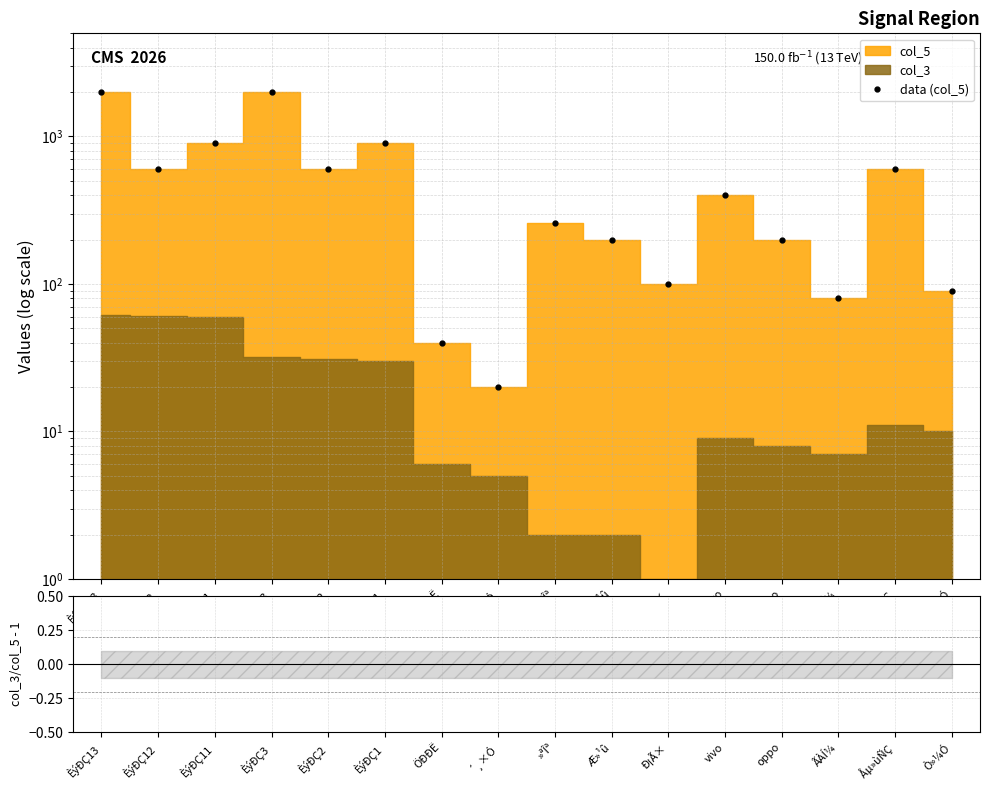

What is the difference between the data (col_5) values at ÈýÐÇ11 and vivo?

509.0